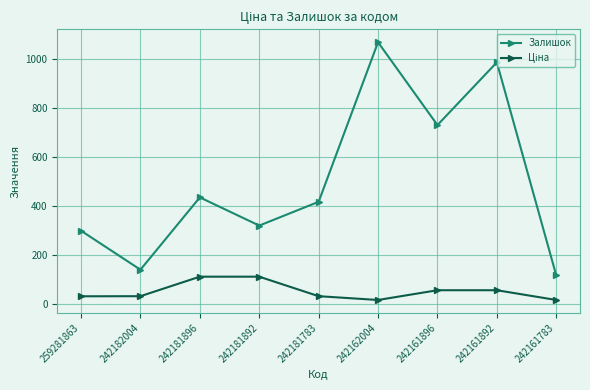

What is the spread (max minus min) of values at 242161892?

929.7